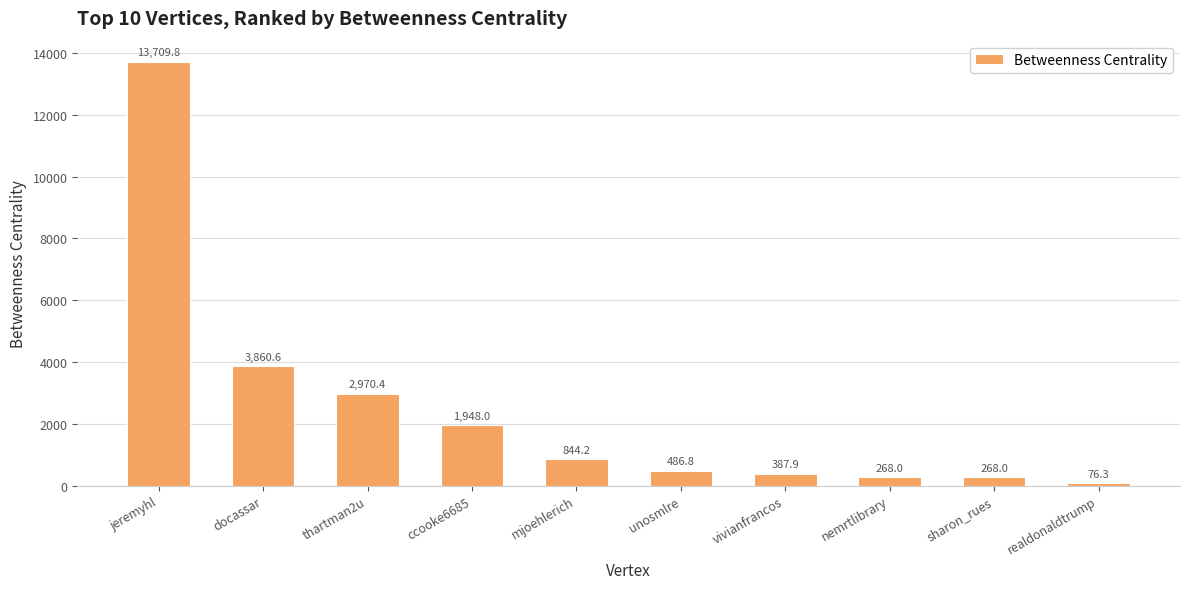

How many bars are there in total?

10